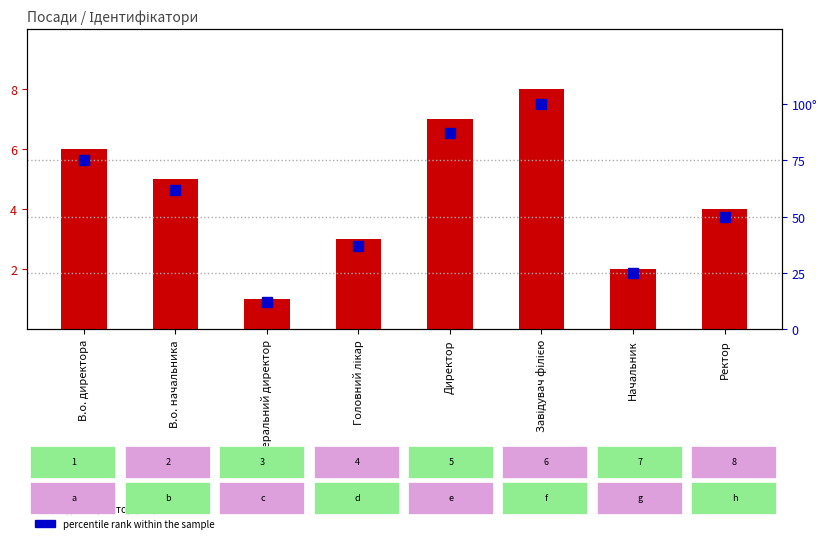

What is the spread (max minus min) of values at Завідувач філією?

92